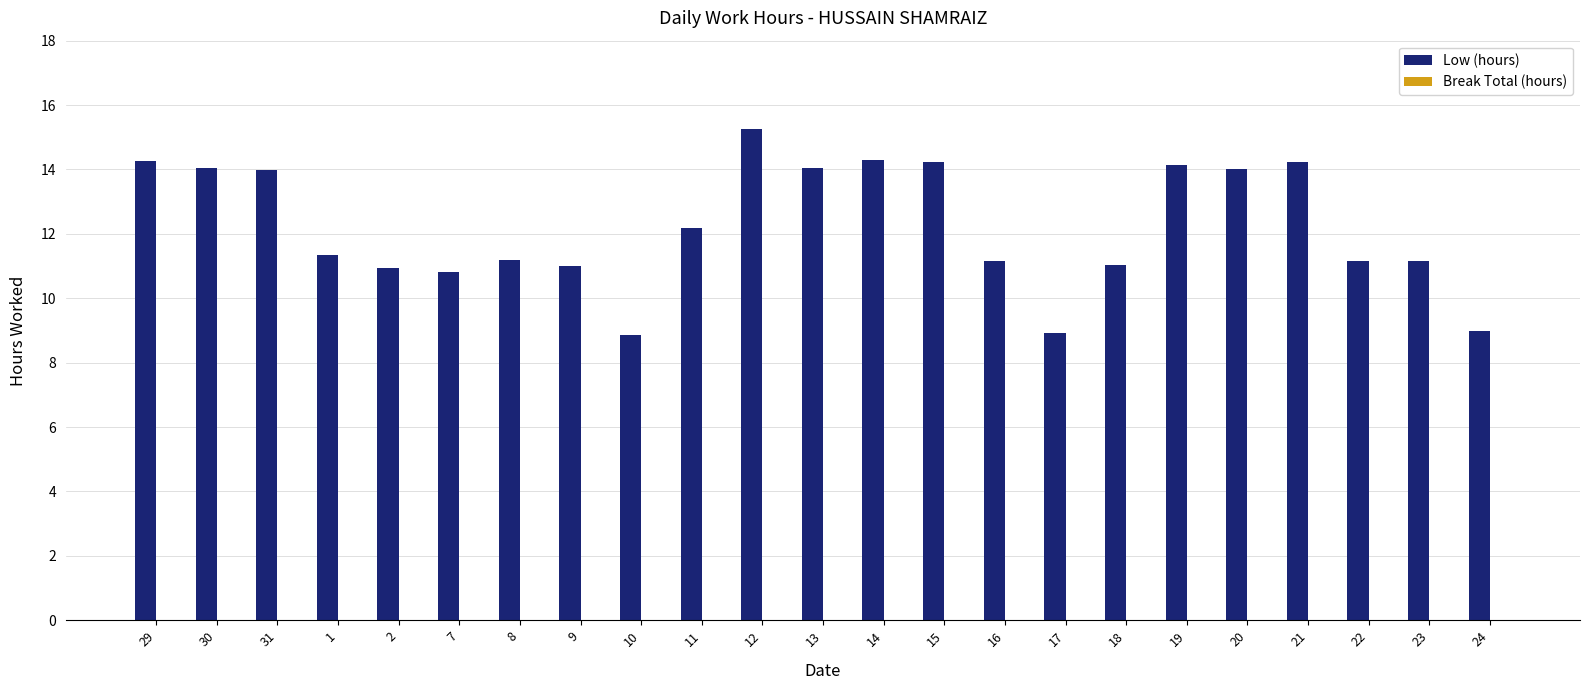

Read the value at 22.

11.2